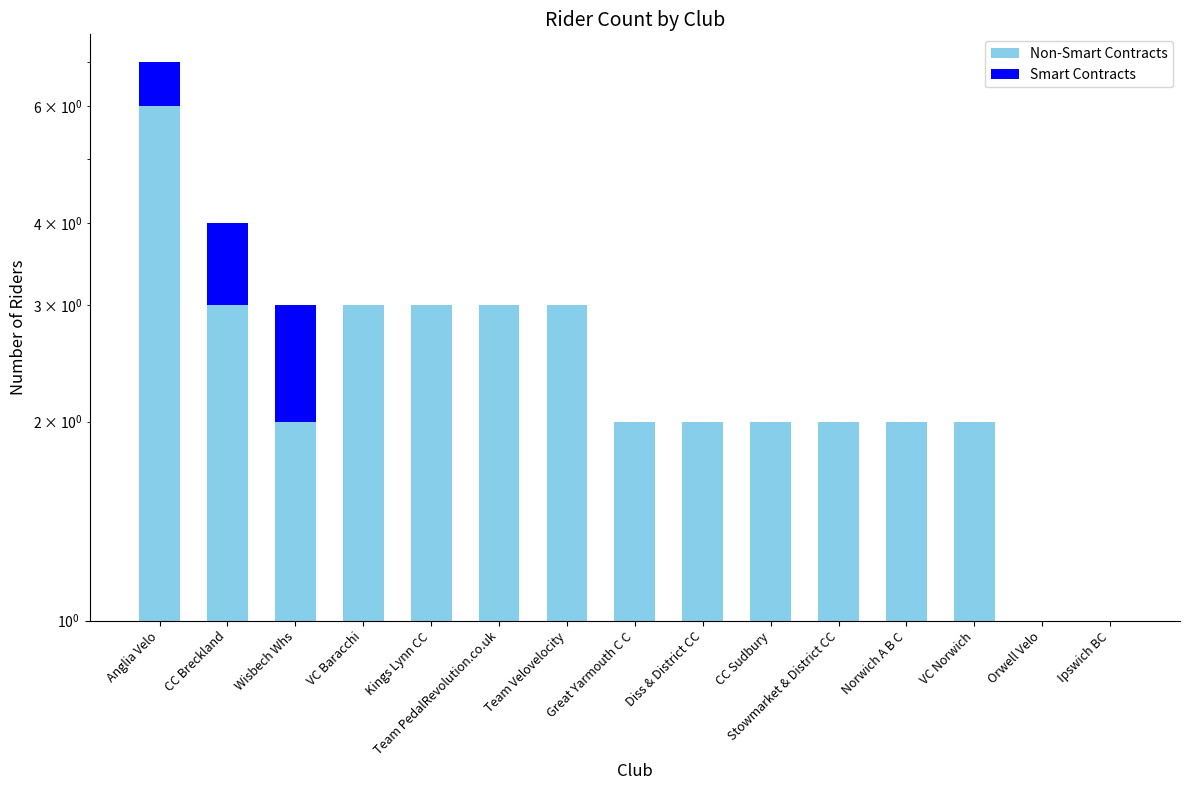

What is the total value across all series at Team PedalRevolution.co.uk?

3